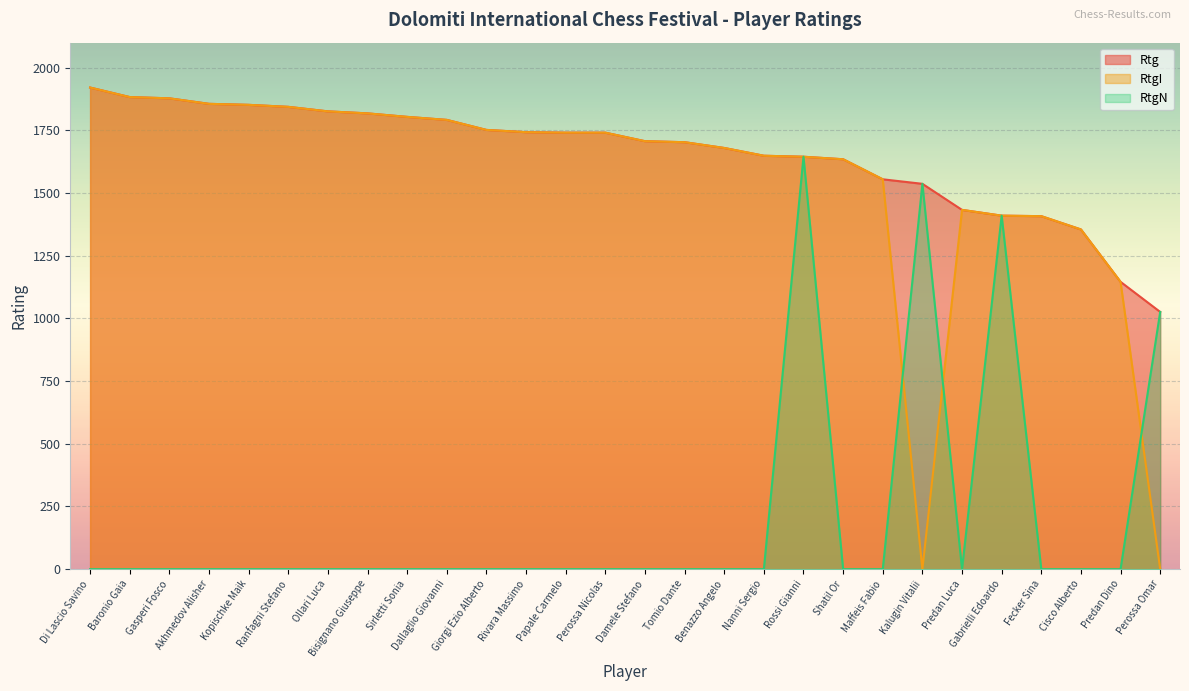

Is it true that RtgN equals 0 at Nanni Sergio?

True